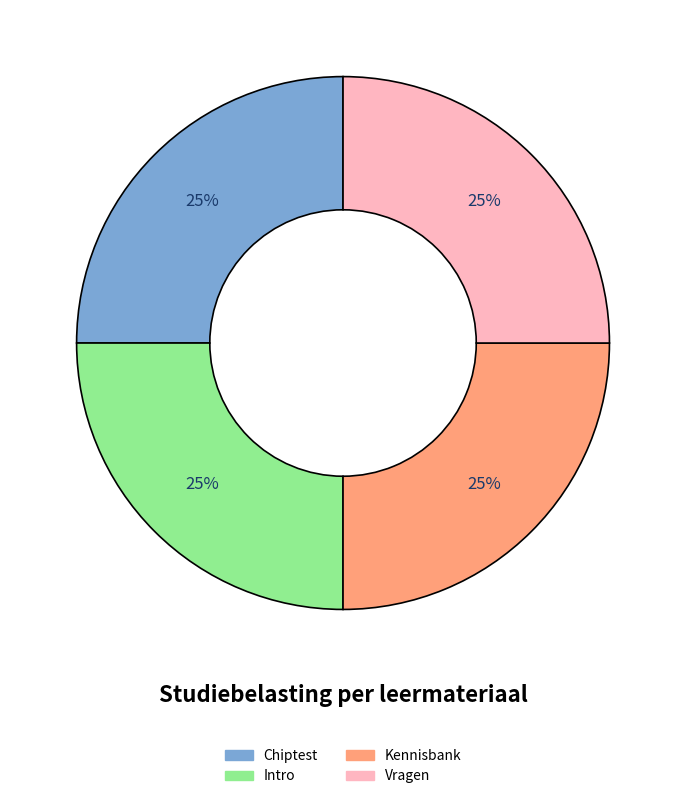

What is the ratio of the value at Chiptest to the value at Intro?

1.0